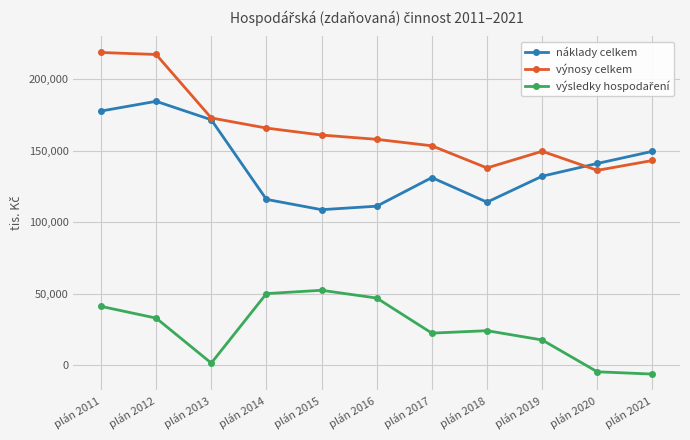

What is the value of the náklady celkem point at the 1st from the left?

177863.0